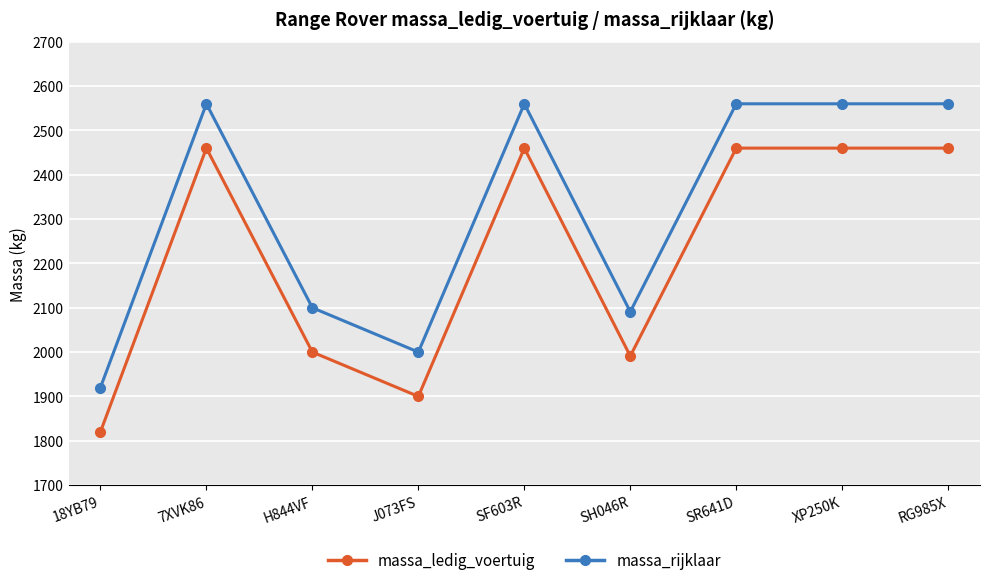

Which category has the lowest value in the massa_rijklaar series?

18YB79